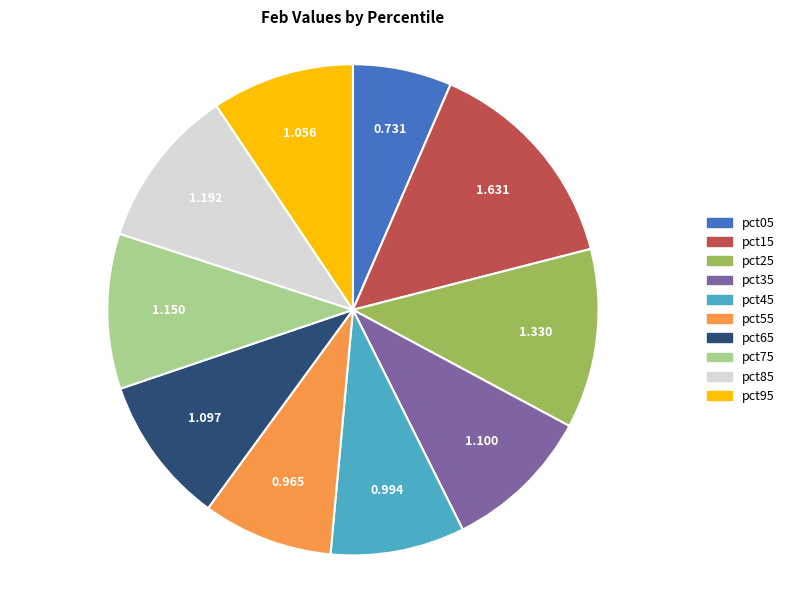

Does any single category account for the majority?

No